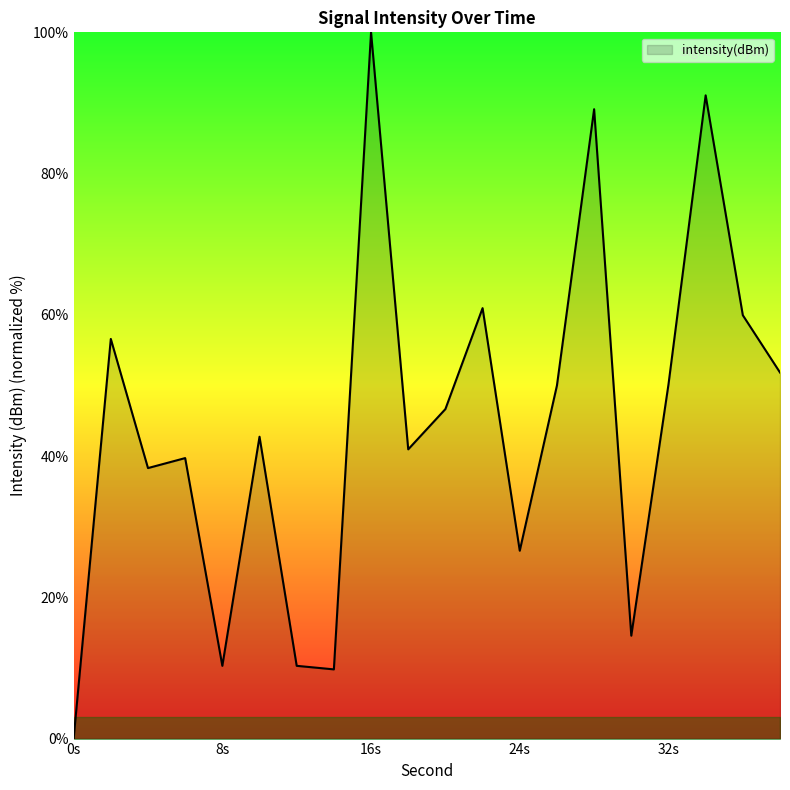

What is the maximum value shown in the chart?

100.0